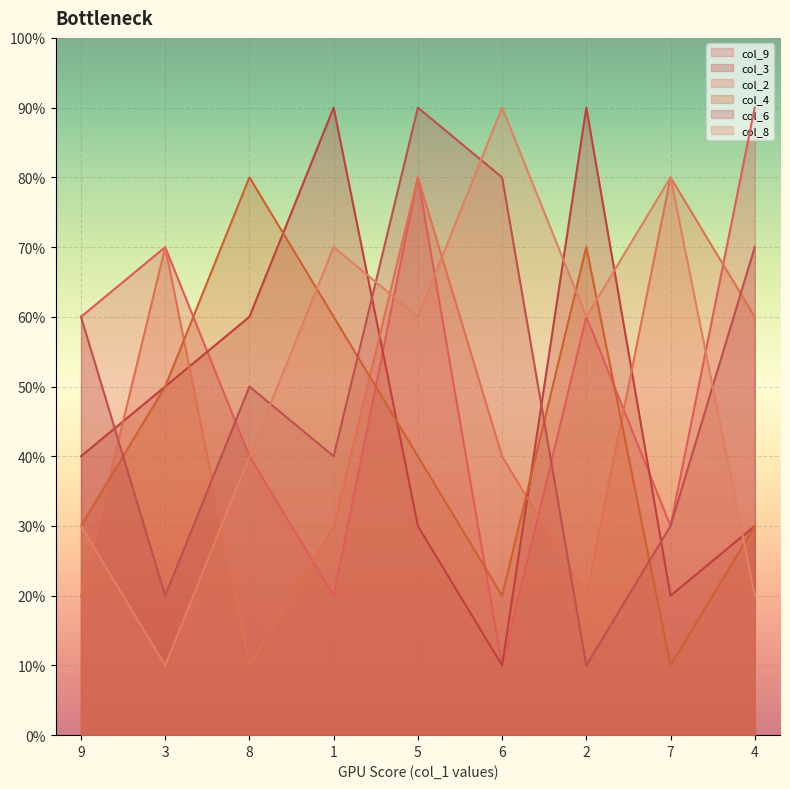

What is the maximum value for col_4?

8